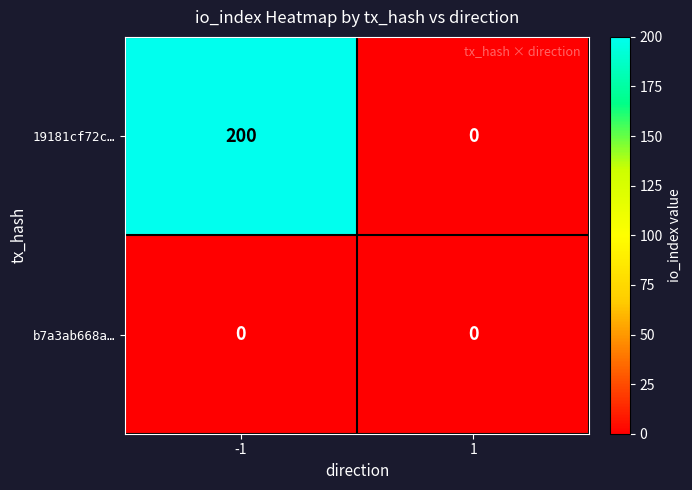

True or false: 19181cf72c… has a value of 200 at -1.

True